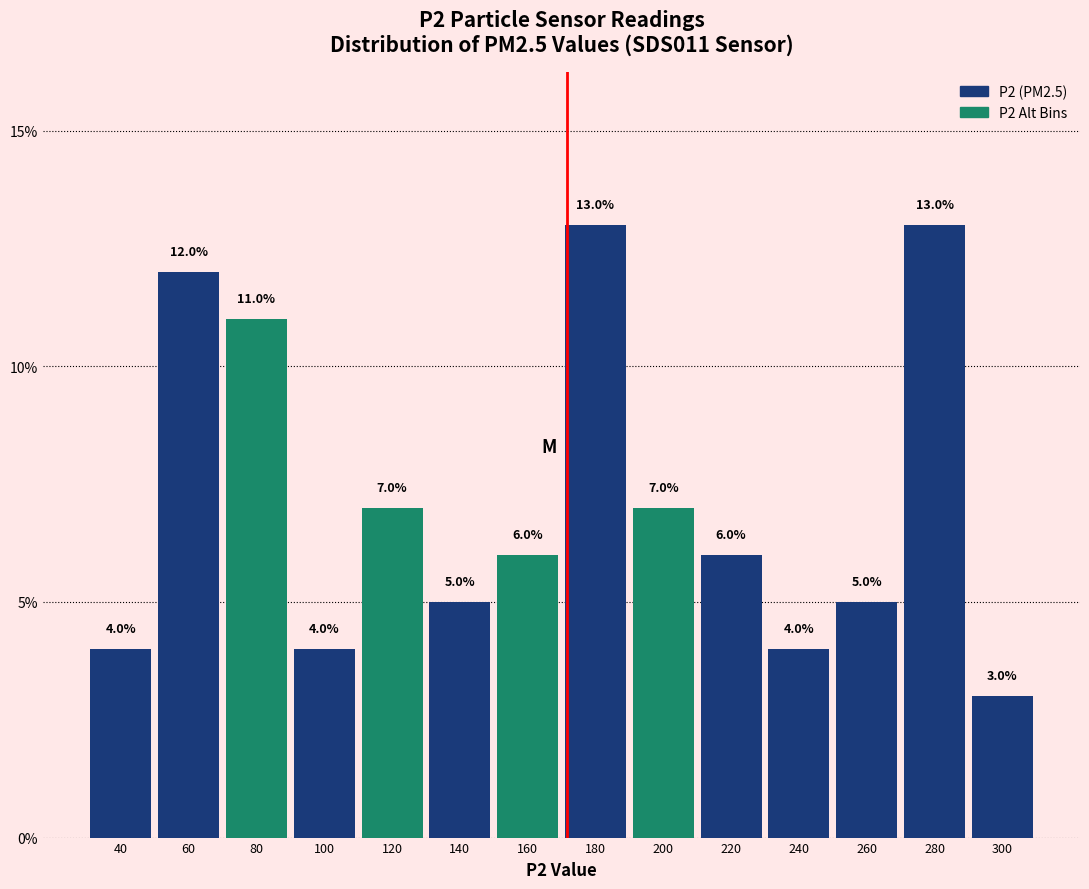

Reading right to left, what are all the values shown in this chart?

300=3.0	280=13.0	260=5.0	240=4.0	220=6.0	200=7.0	180=13.0	160=6.0	140=5.0	120=7.0	100=4.0	80=11.0	60=12.0	40=4.0